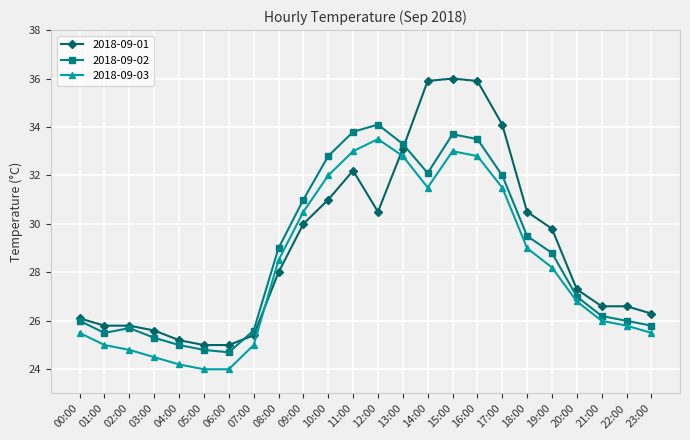

True or false: 2018-09-02 and 2018-09-03 intersect in this chart.

False